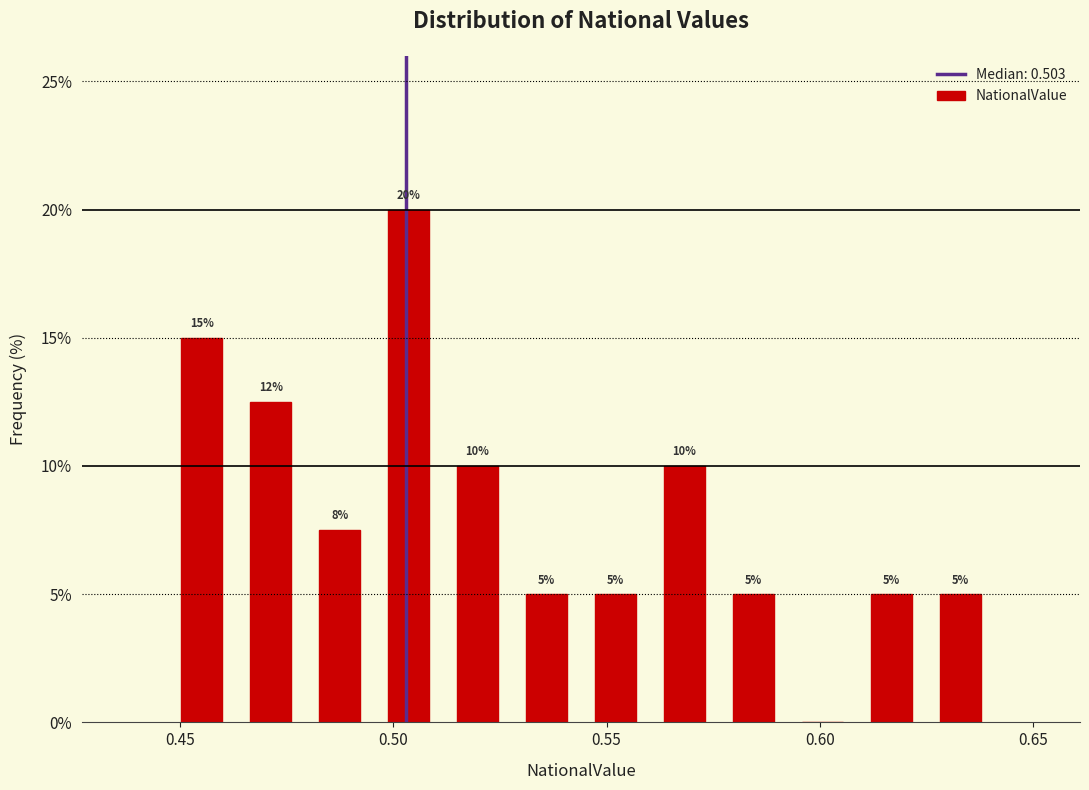

Read against the x-axis, roughly where is the centre of the tallest bar?

0.505